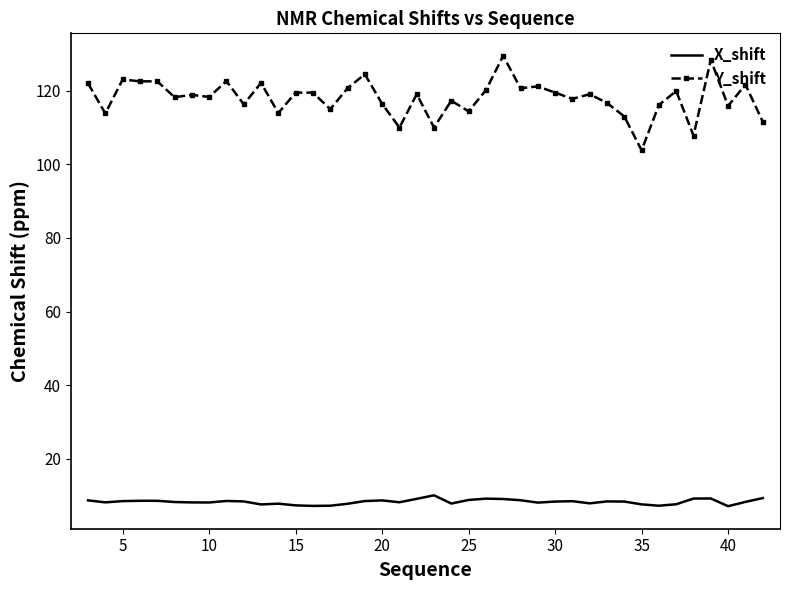

What is the maximum value shown in the chart?

129.6